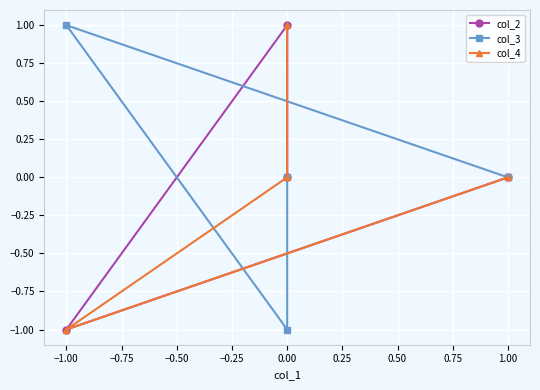

How many distinct data groups are displayed?

3